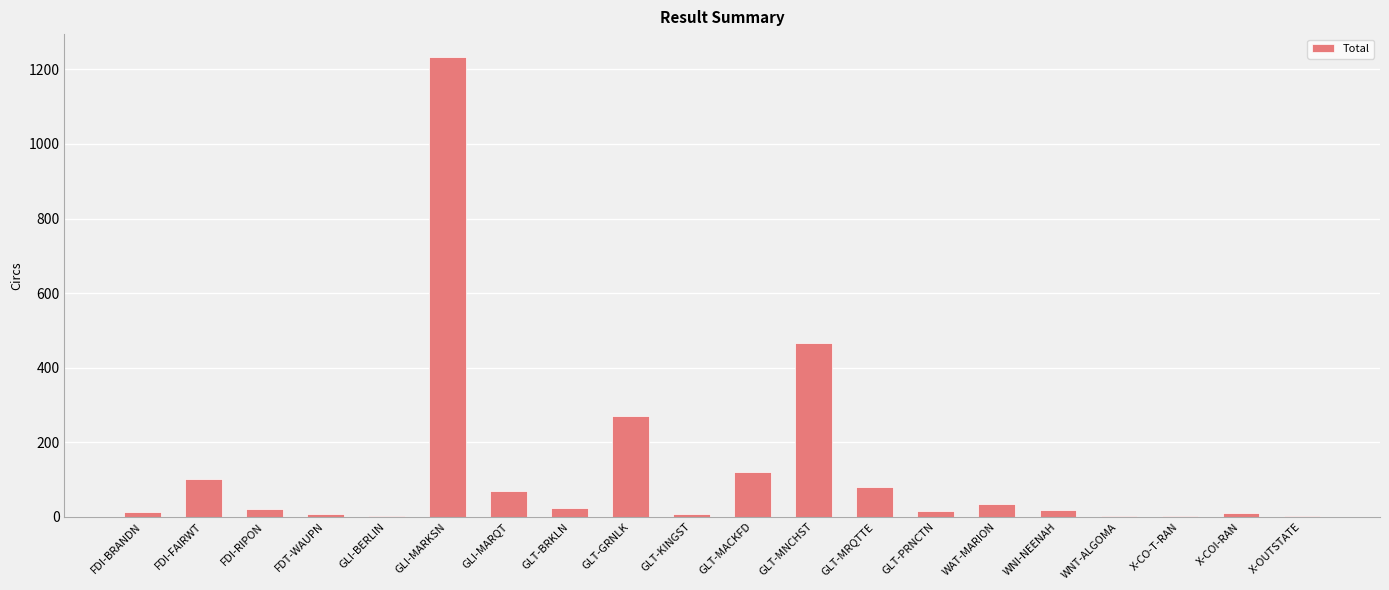

How many series are shown in this chart?

1